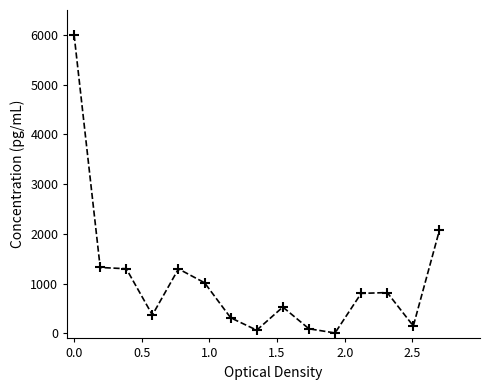

What is the difference between the maximum and minimum values?

5990.6